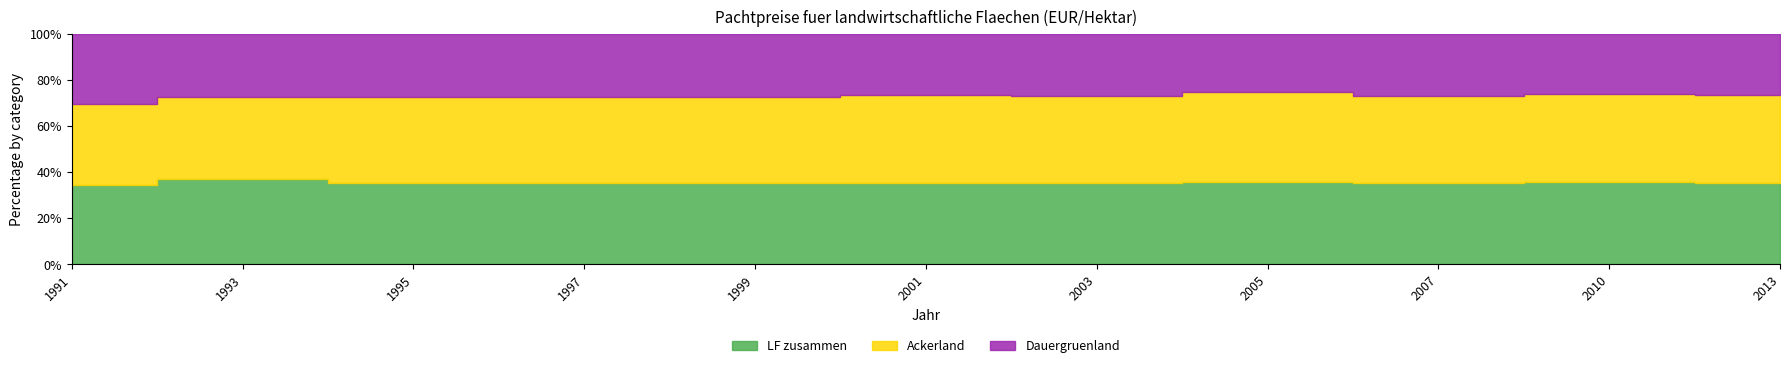

True or false: Ackerland and LF zusammen cross at least once.

True